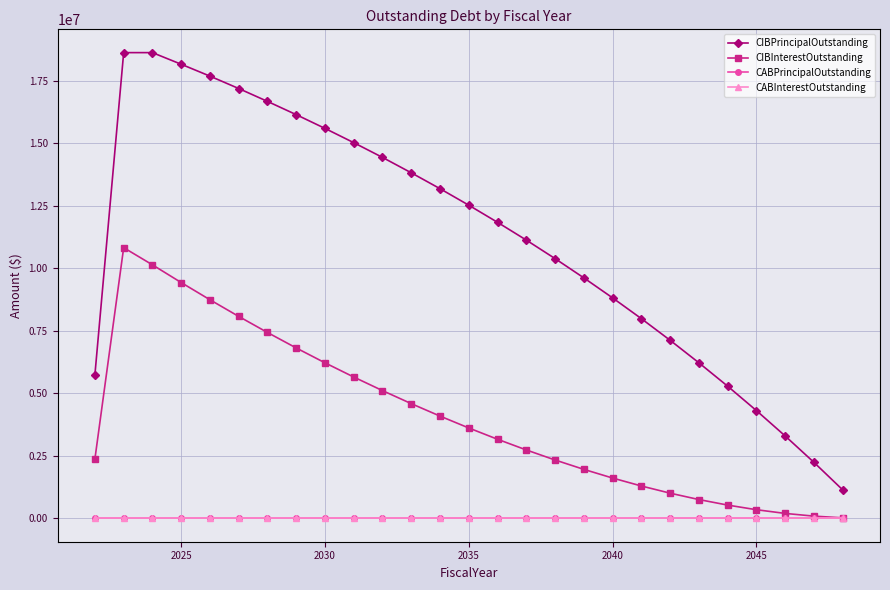

Does the chart have visible grid lines?

Yes